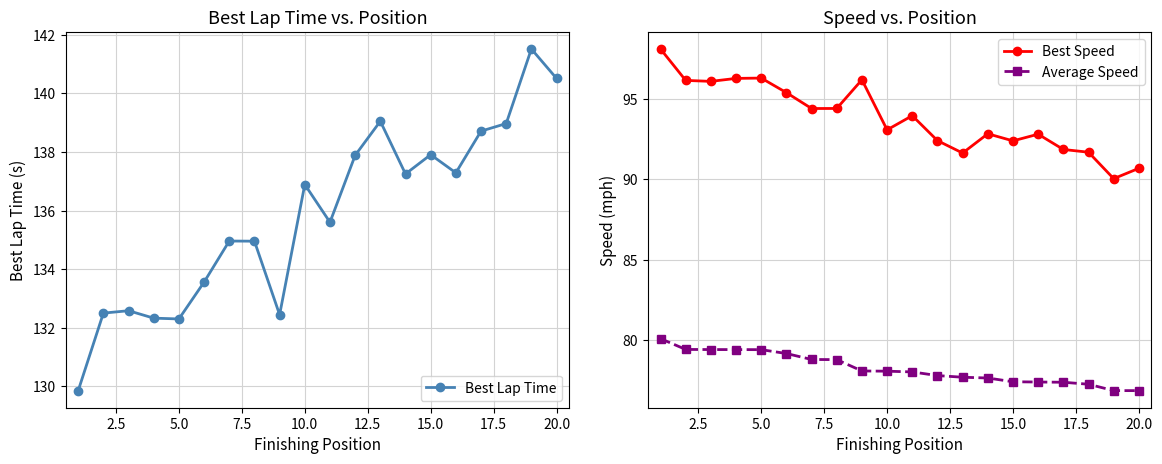

True or false: Best Lap Time has more than 2 interior local peaks.

True